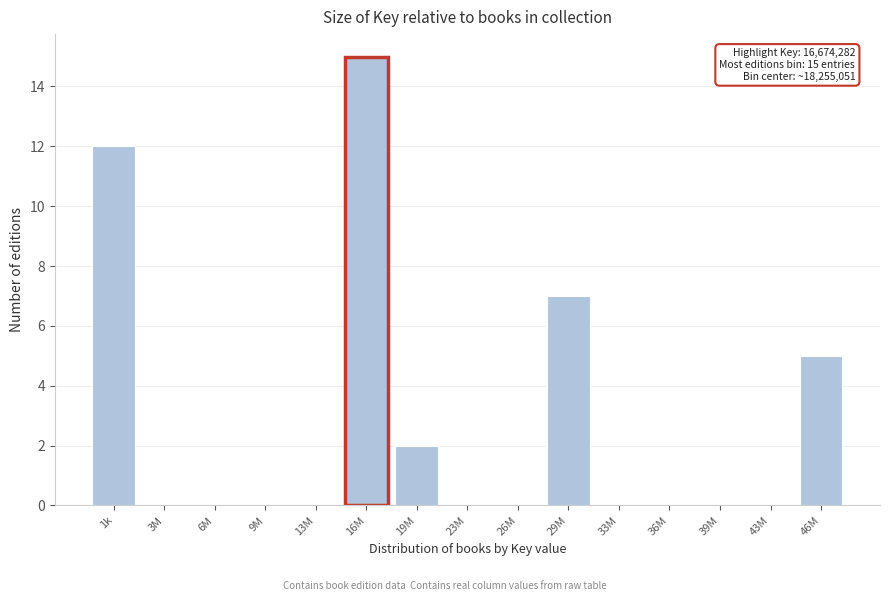

Reading left to right, list all the values displayed in this chart.

1k=12	3M=0	6M=0	9M=0	13M=0	16M=15	19M=2	23M=0	26M=0	29M=7	33M=0	36M=0	39M=0	43M=0	46M=5